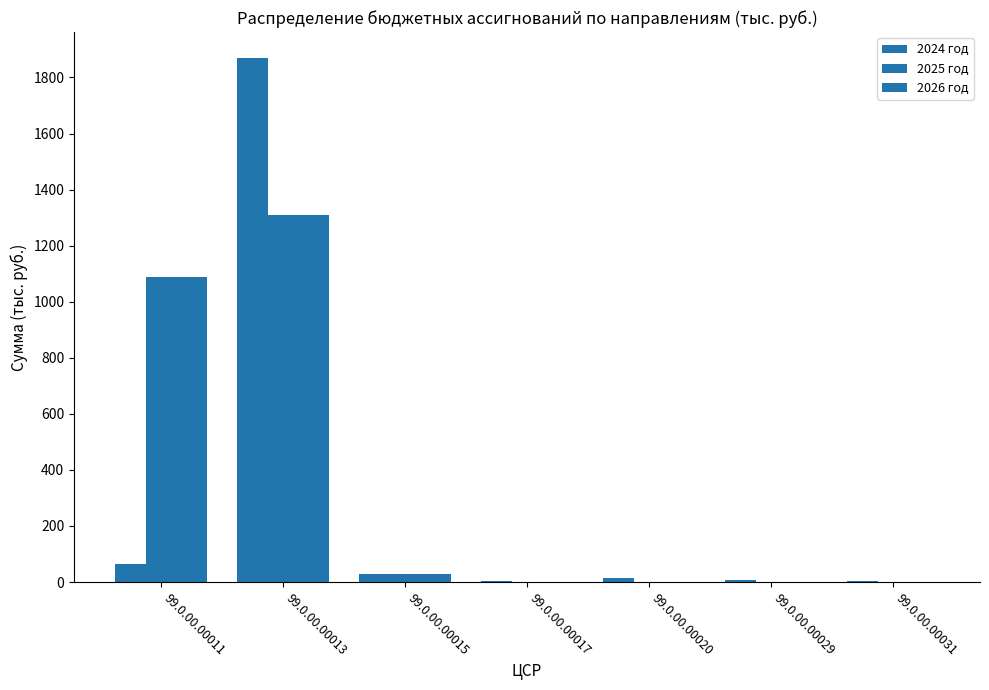

Does the chart contain stacked bars?

No